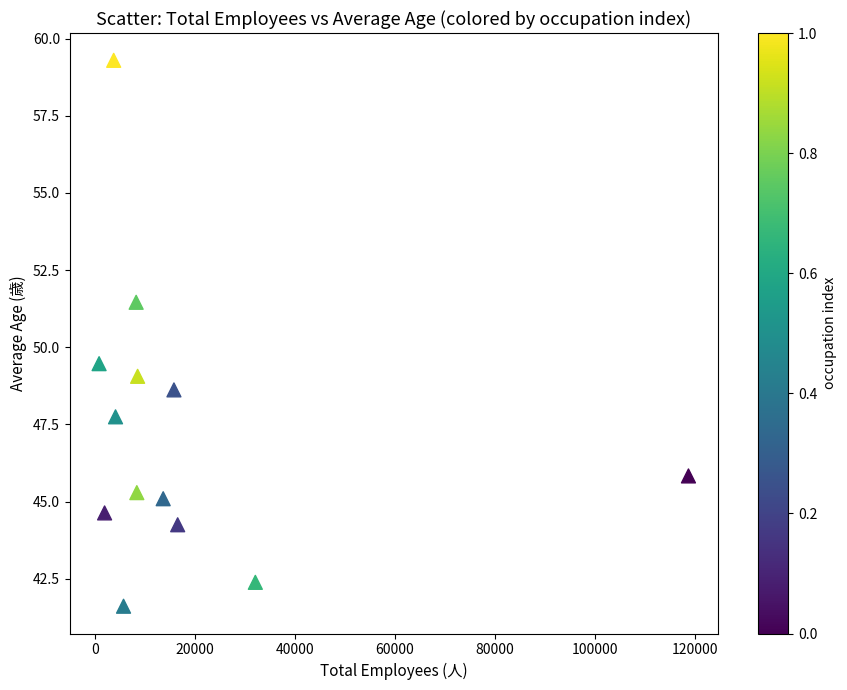

What Y value in the scatter plot is closest to 50?

49.5